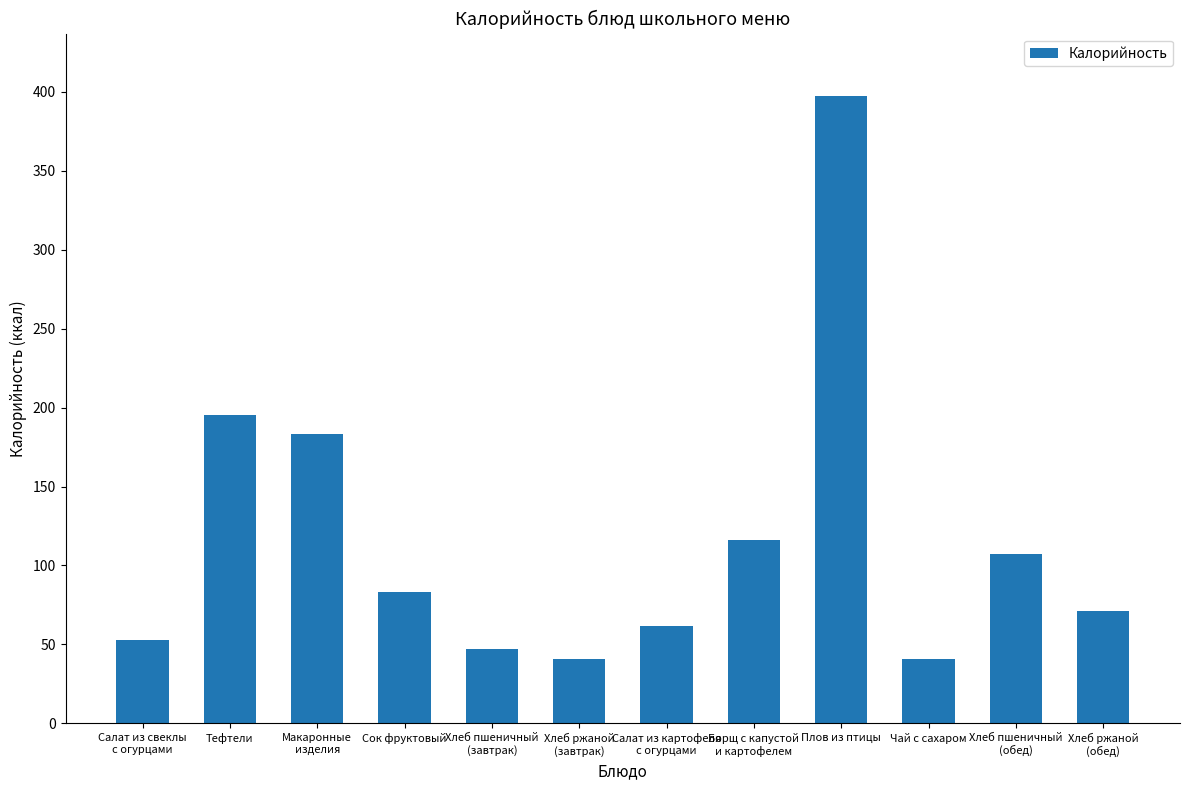

What is the label of the 11th bar from the left?

Хлеб пшеничный
(обед)